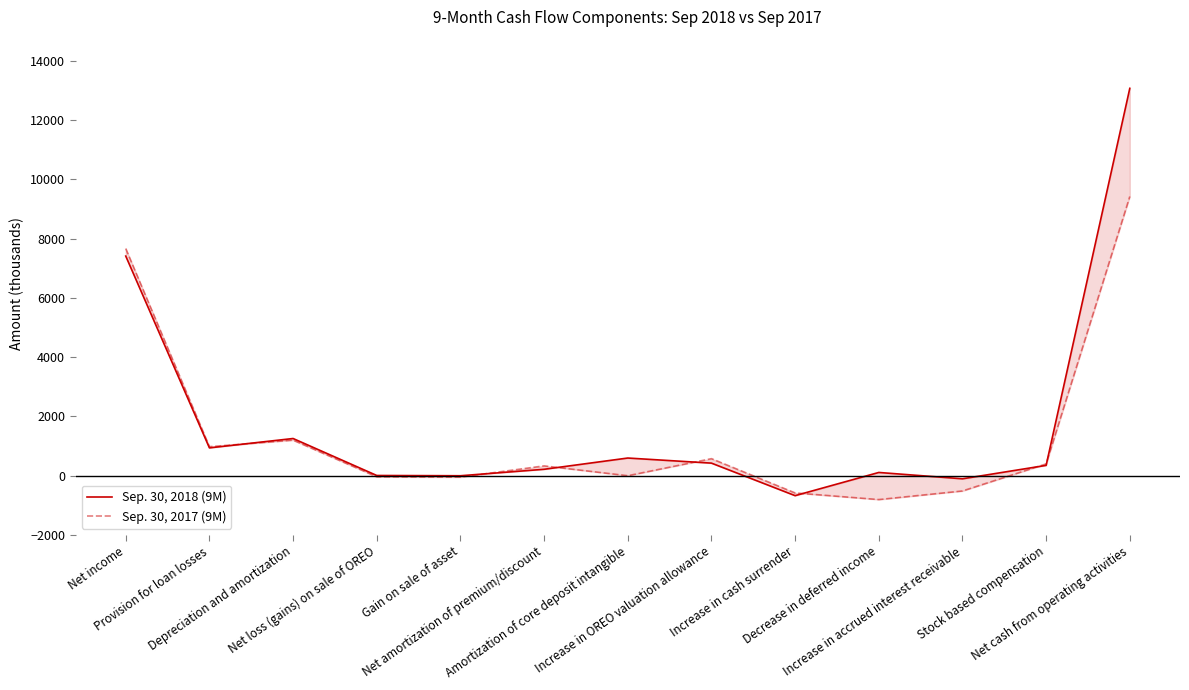

Does the chart display data point markers on the line(s)?

No